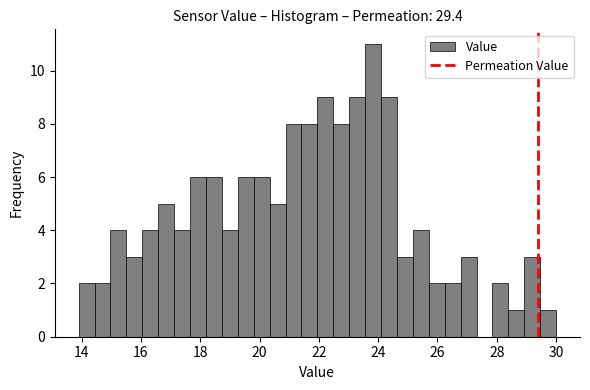

Read against the x-axis, roughly where is the centre of the tallest bar?

23.8